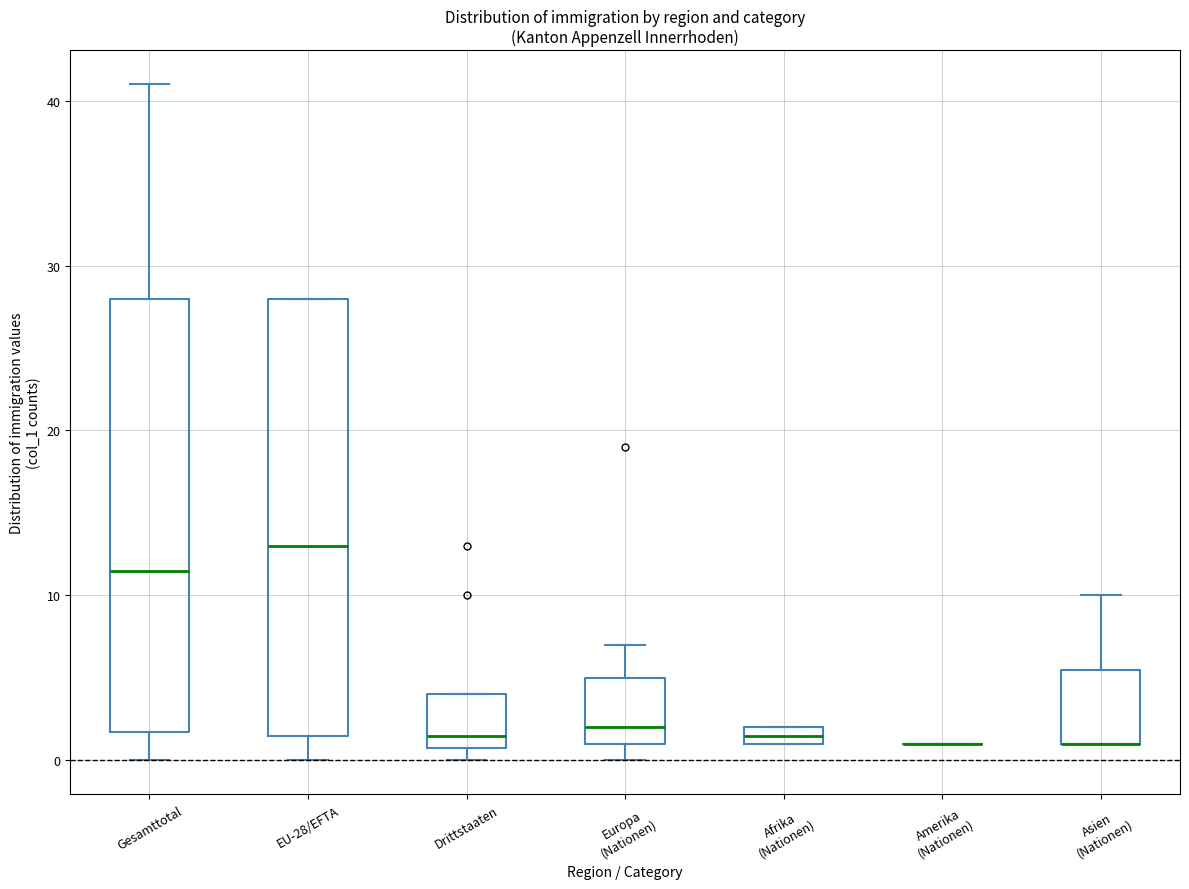

Where is the lower edge of the box for Drittstaaten on the y-axis? The values are not printed on the chart, so give them approximately, as read against the axis.

1